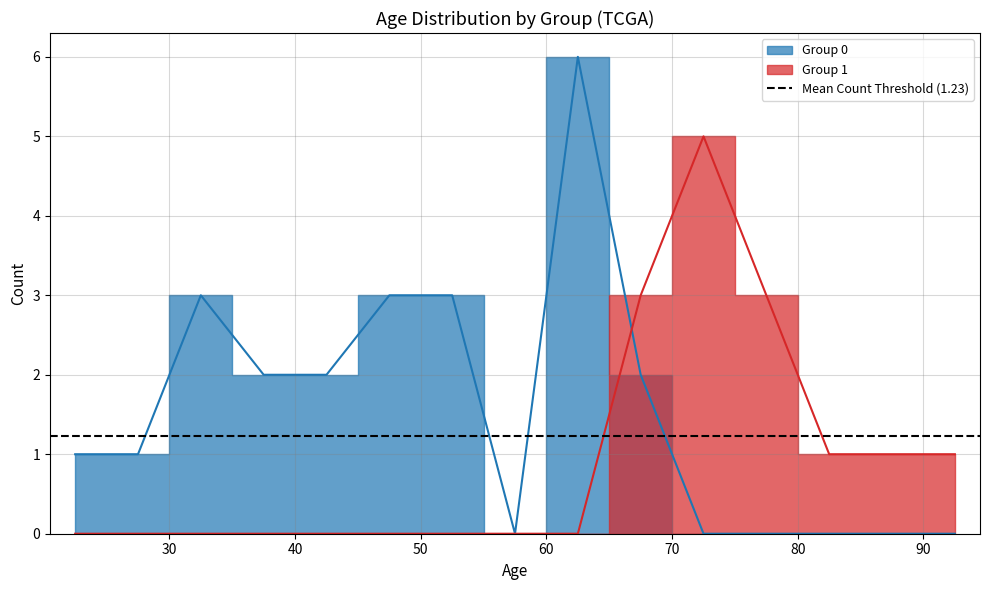

Between 11 and 6, which is larger?

11